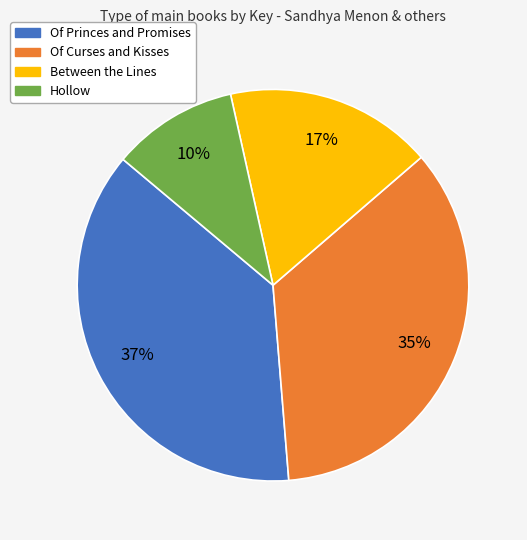

Which has a higher value, Hollow or Of Princes and Promises?

Of Princes and Promises